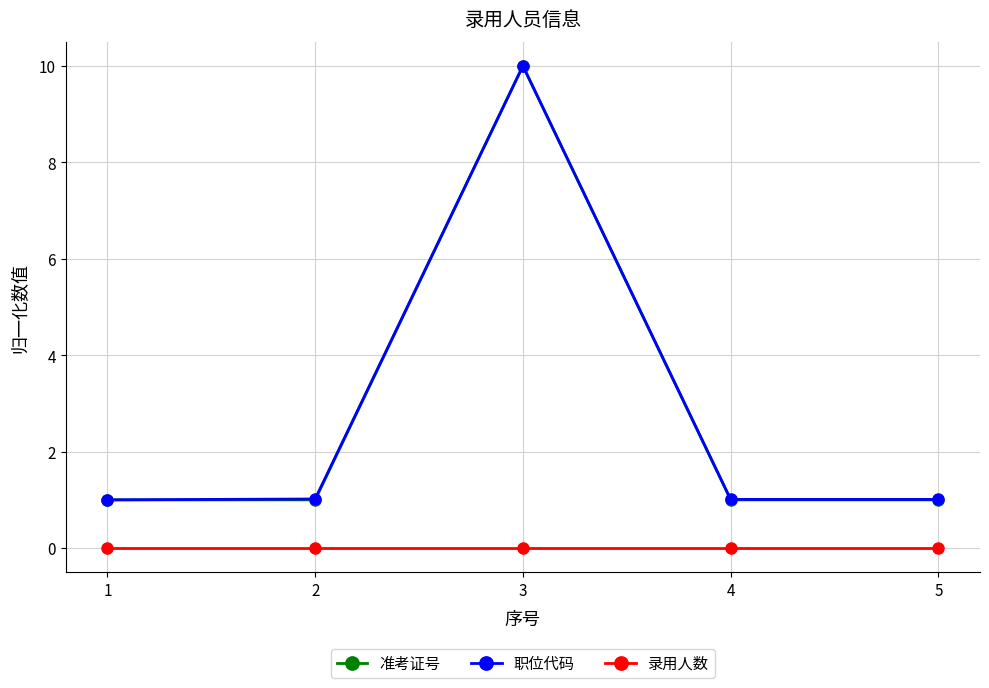

Which category has the highest value in the 职位代码 series?

3